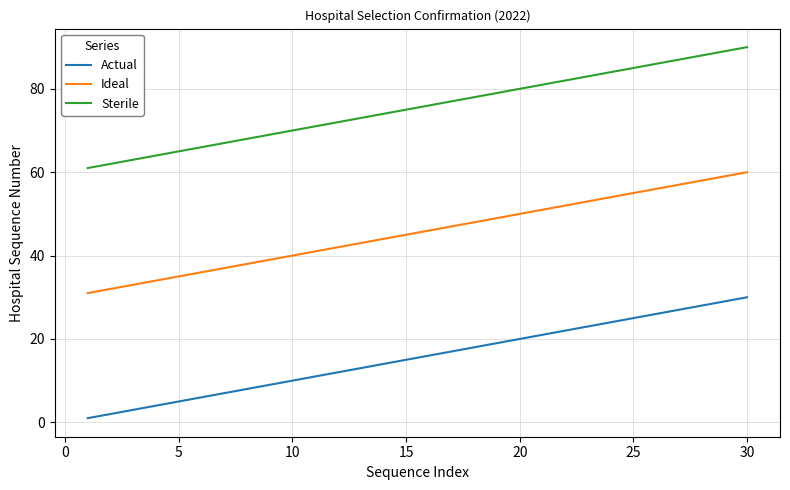

Which series has the largest total across all categories?

Sterile